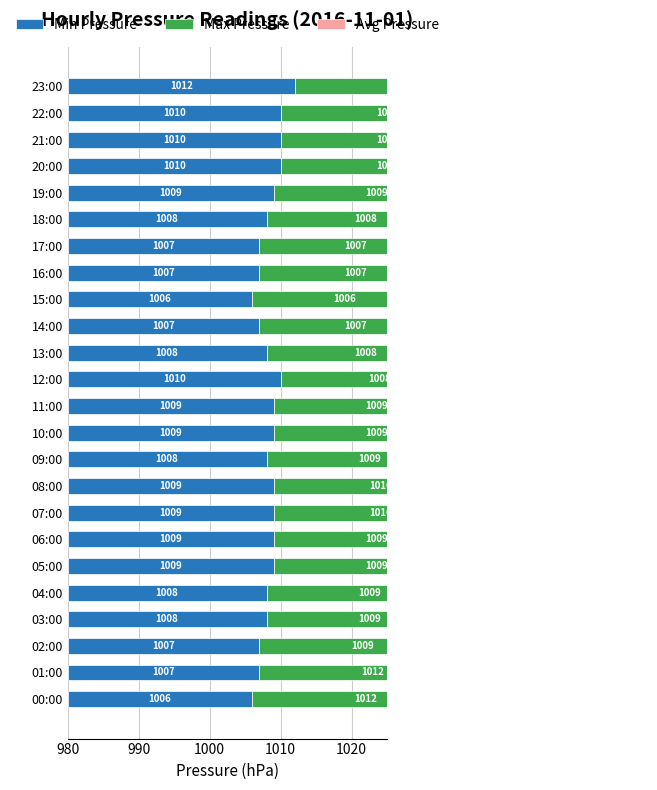

Which series has the largest range (max minus min)?

Min Pressure